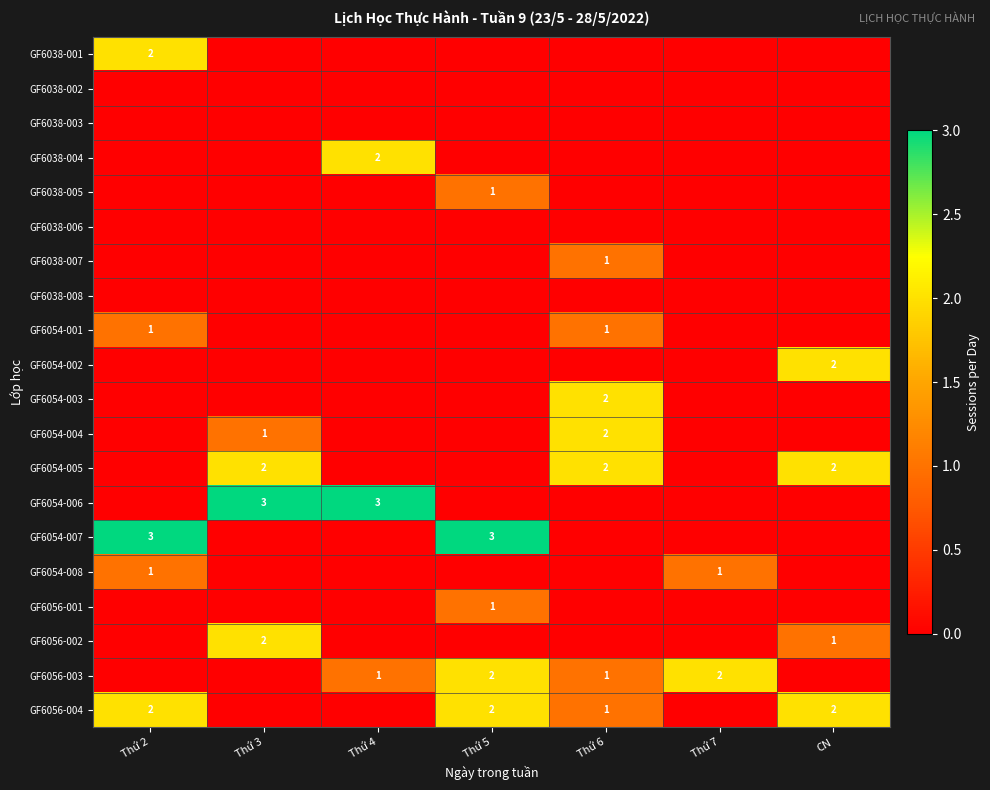

Where is GF6054-001 nearest to the value 0?

Thứ 3